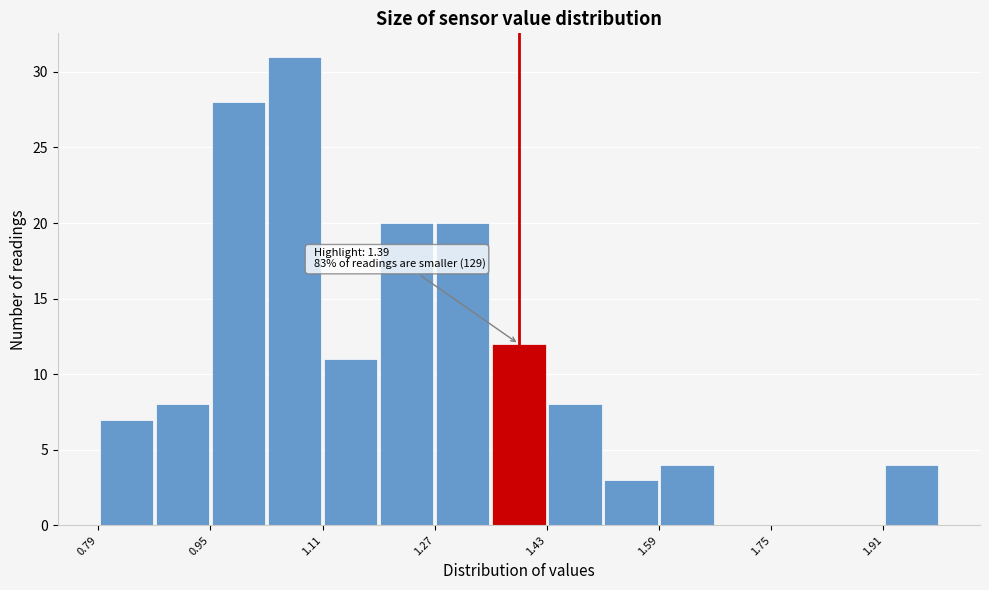

Over which range of the x-axis is the bar tallest?

1.03 to 1.11